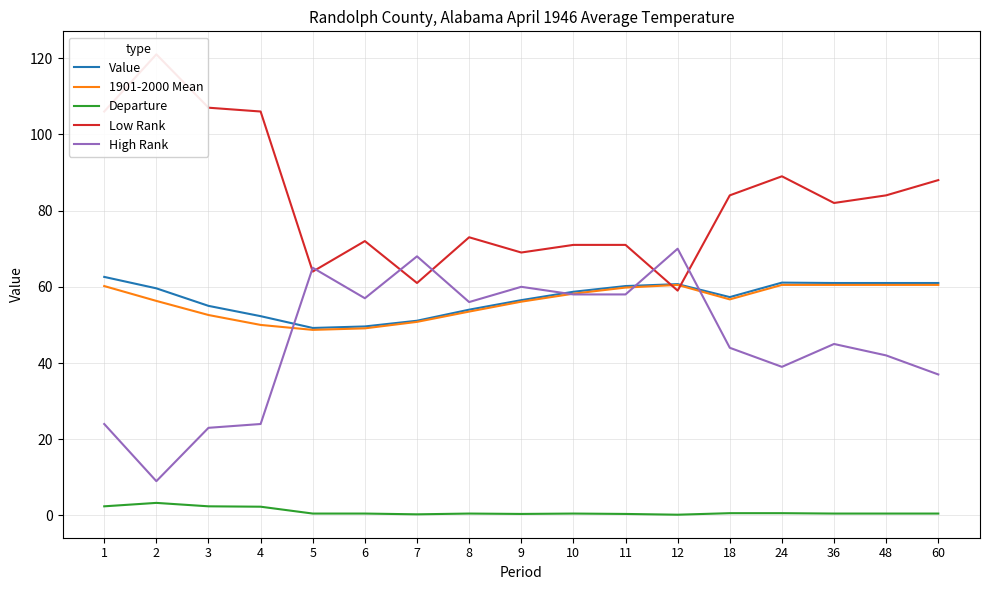

Reading left to right, extract all data points from this chart.

Value: 62.6	59.6	55.0	52.3	49.2	49.6	51.1	54.0	56.5	58.7	60.2	60.7	57.3	61.1	61.0	61.0	61.0
1901-2000 Mean: 60.2	56.3	52.6	50.0	48.7	49.1	50.8	53.5	56.1	58.2	59.8	60.5	56.7	60.5	60.5	60.5	60.5
Departure: 2.4	3.3	2.4	2.3	0.5	0.5	0.3	0.5	0.4	0.5	0.4	0.2	0.6	0.6	0.5	0.5	0.5
Low Rank: 106.0	121.0	107.0	106.0	64.0	72.0	61.0	73.0	69.0	71.0	71.0	59.0	84.0	89.0	82.0	84.0	88.0
High Rank: 24.0	9.0	23.0	24.0	65.0	57.0	68.0	56.0	60.0	58.0	58.0	70.0	44.0	39.0	45.0	42.0	37.0